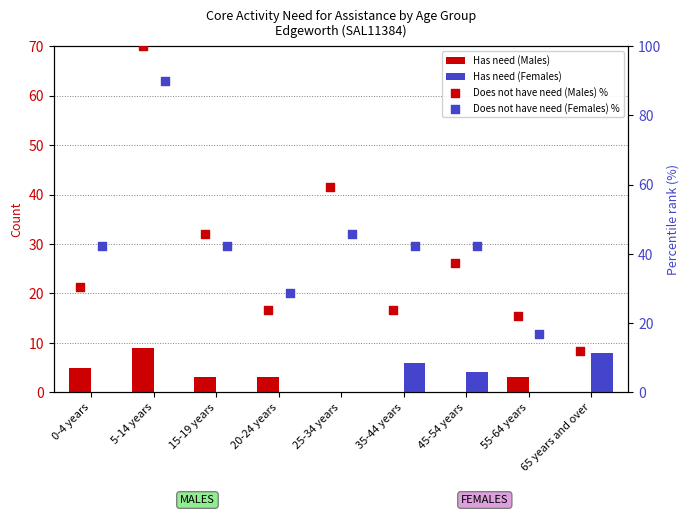

Which series has the widest spread of Y values?

Does not have need (Males) %